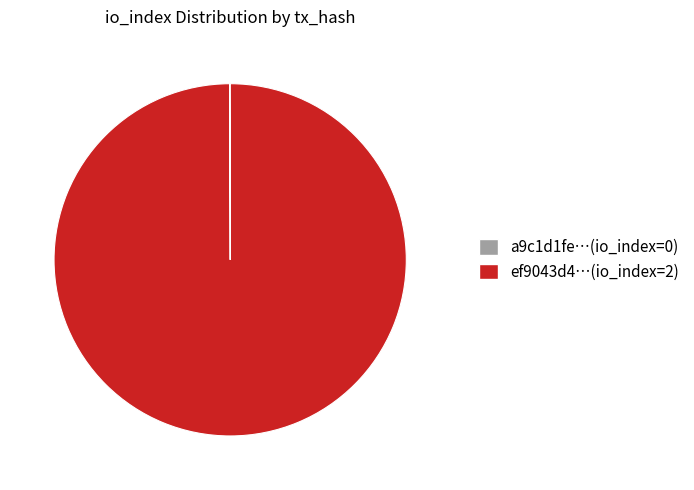

What is the largest slice in the pie chart?

ef9043d4…(io_index=2)